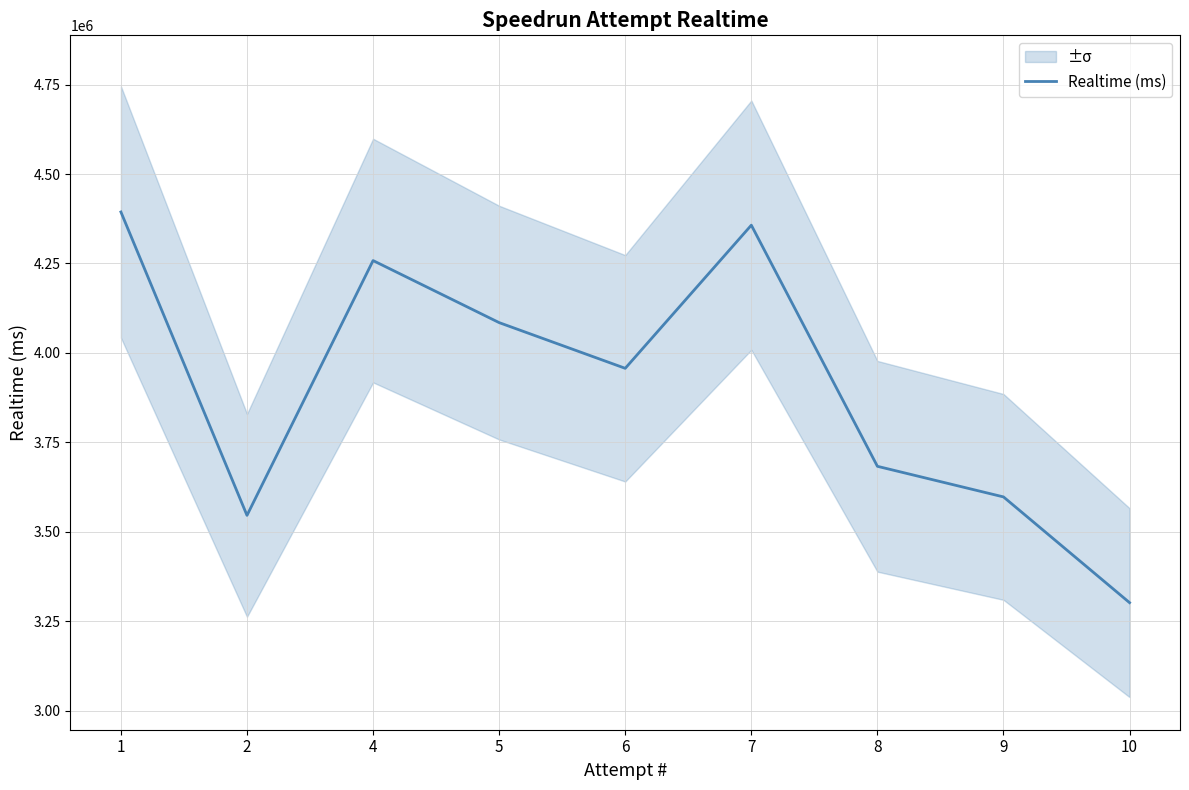

Where is the data nearest to the value 3847733?

6